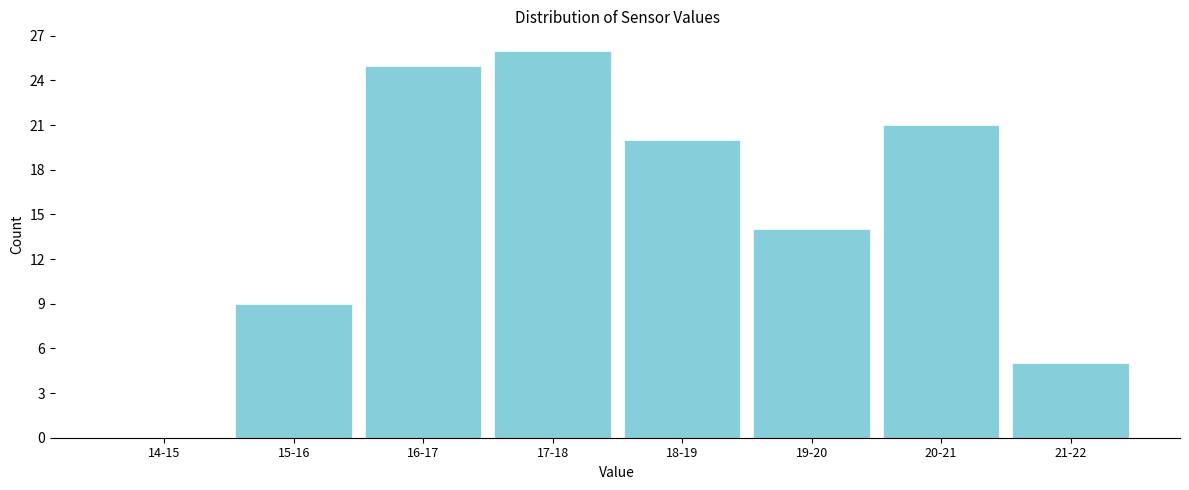

Reading left to right, list all the values displayed in this chart.

14-15=0	15-16=9	16-17=25	17-18=26	18-19=20	19-20=14	20-21=21	21-22=5